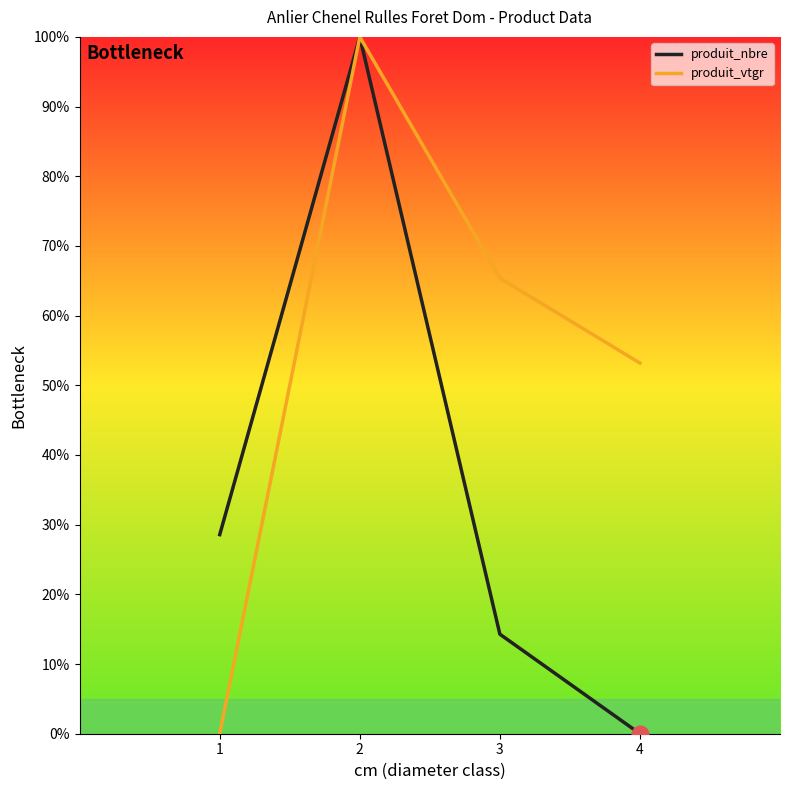

What are all the series names shown in the legend?

produit_nbre, produit_vtgr